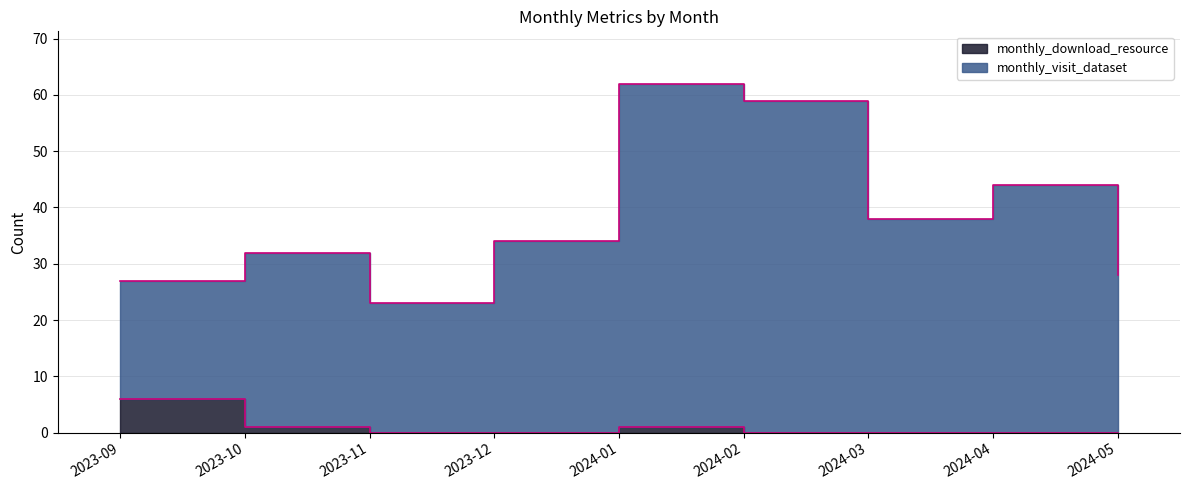

Which series changed the most between 2023-09 and 2024-01?

monthly_visit_dataset